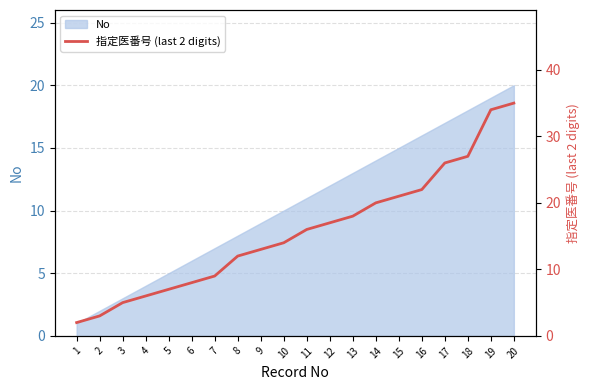

Is it true that the value at 15 is 21?

True